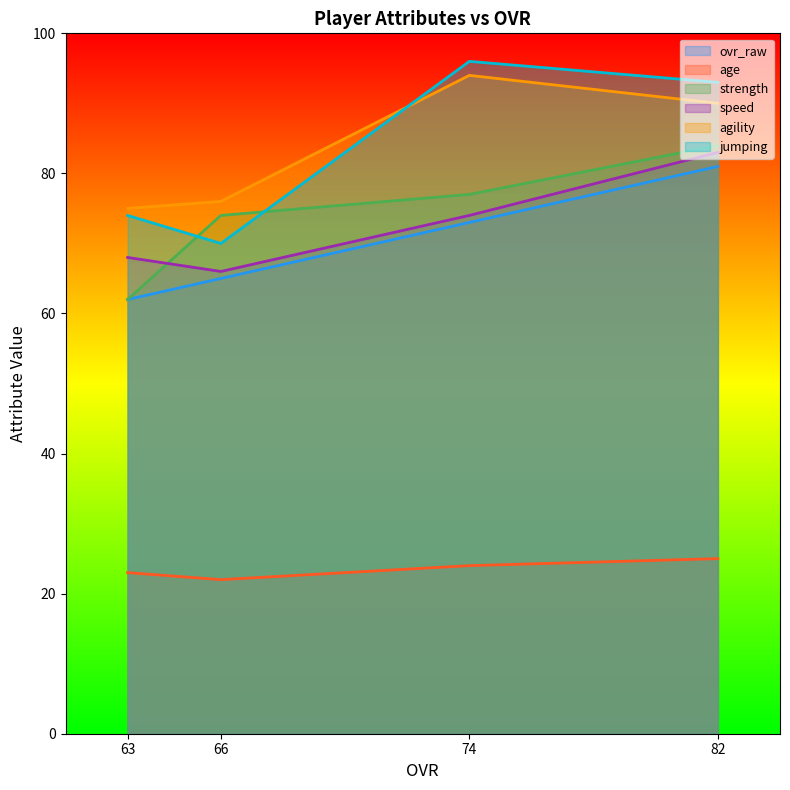

What is the difference between the maximum and minimum values in the strength series?

22